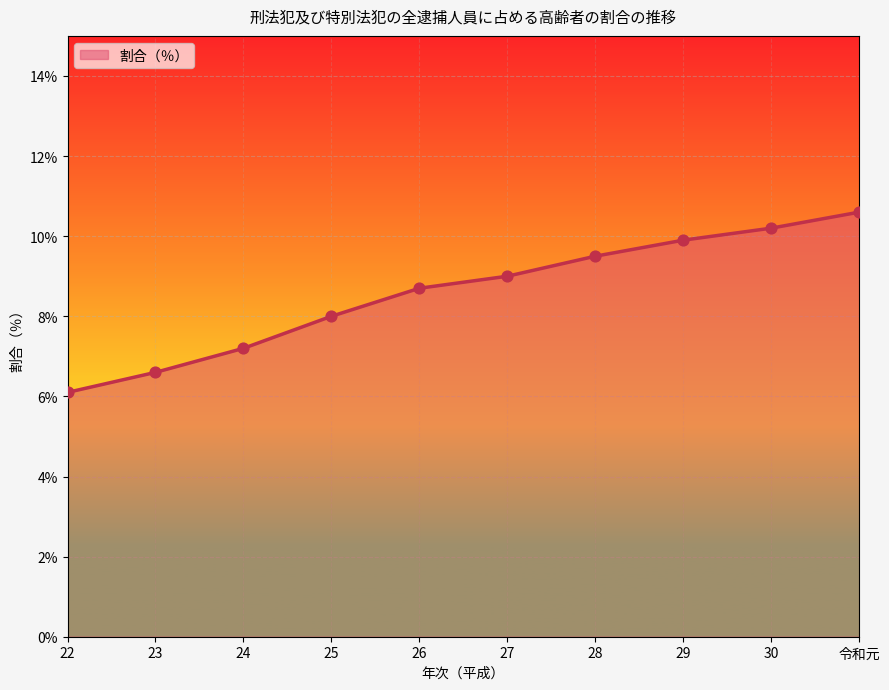

Approximately how many times larger is the value at 30 compared to 28?

1.1